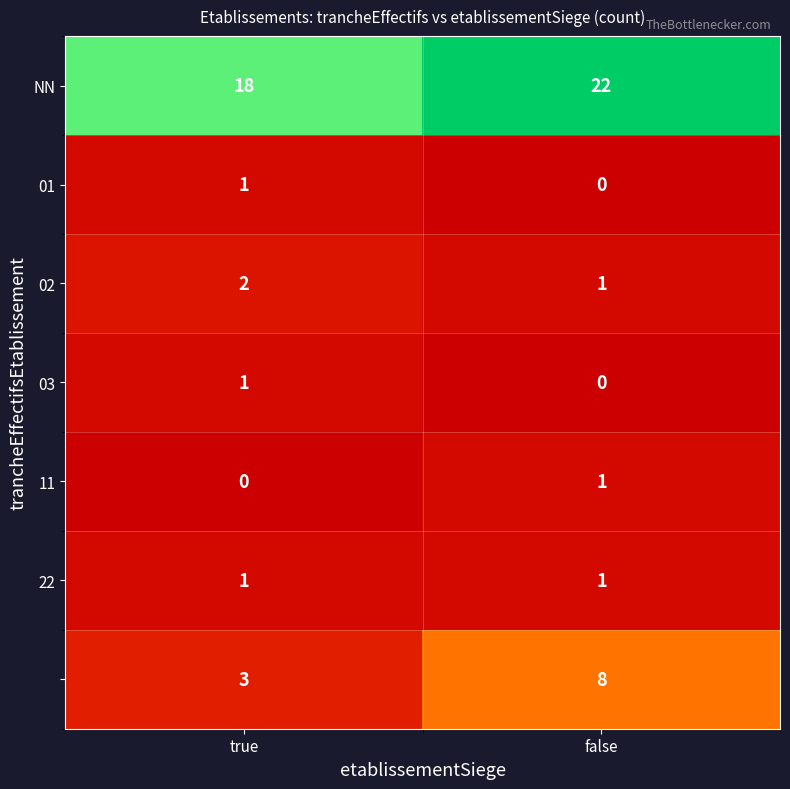

What is the spread (max minus min) of values at false?

22